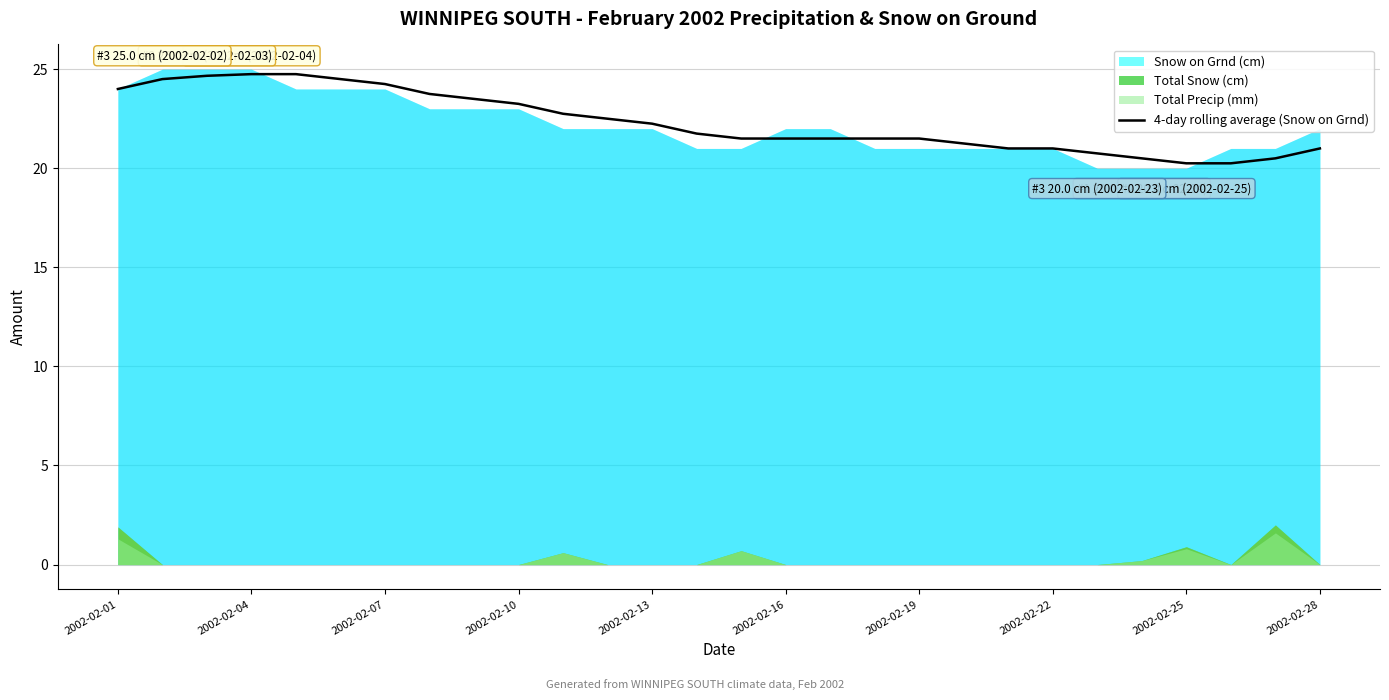

What is the maximum value for 4-day rolling average (Snow on Grnd)?

24.8